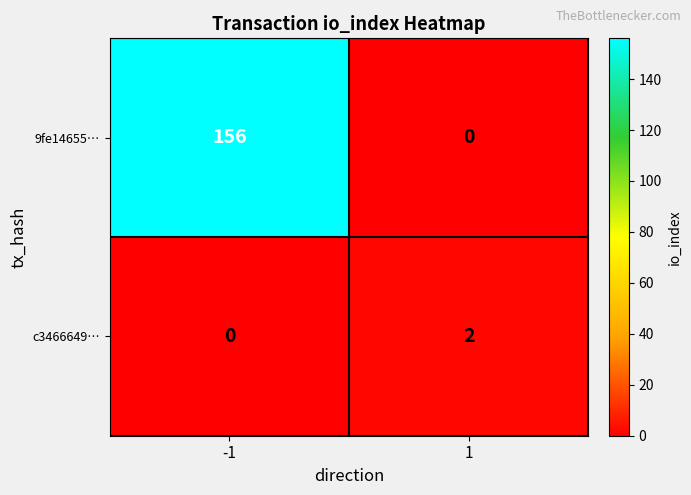

Reading left to right, what are all the values shown in this chart?

9fe14655…: 156	0
c3466649…: 0	2